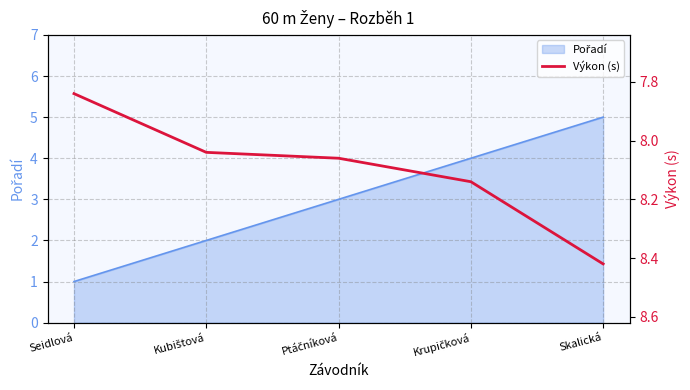

What is the label of the 1st point from the left?

Seidlová